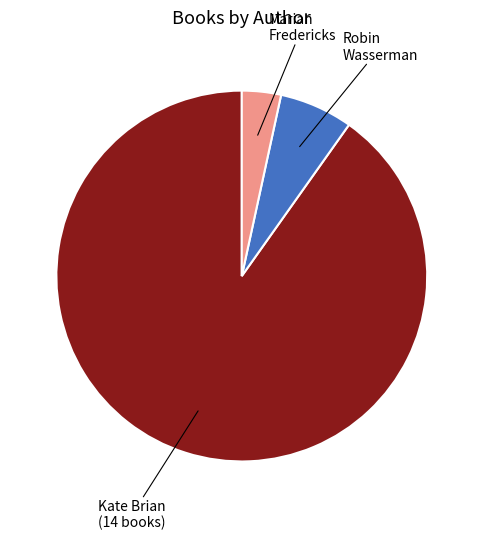

Do Kate Brian and Robin Wasserman together represent more than half of the pie?

Yes